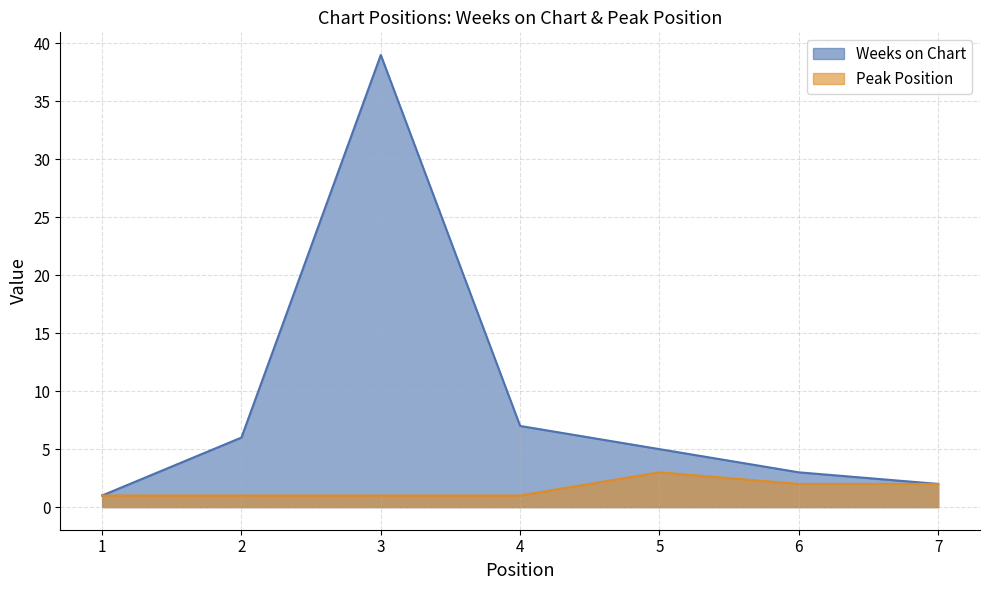

Between 2 and 5, which series saw the biggest shift?

Peak Position